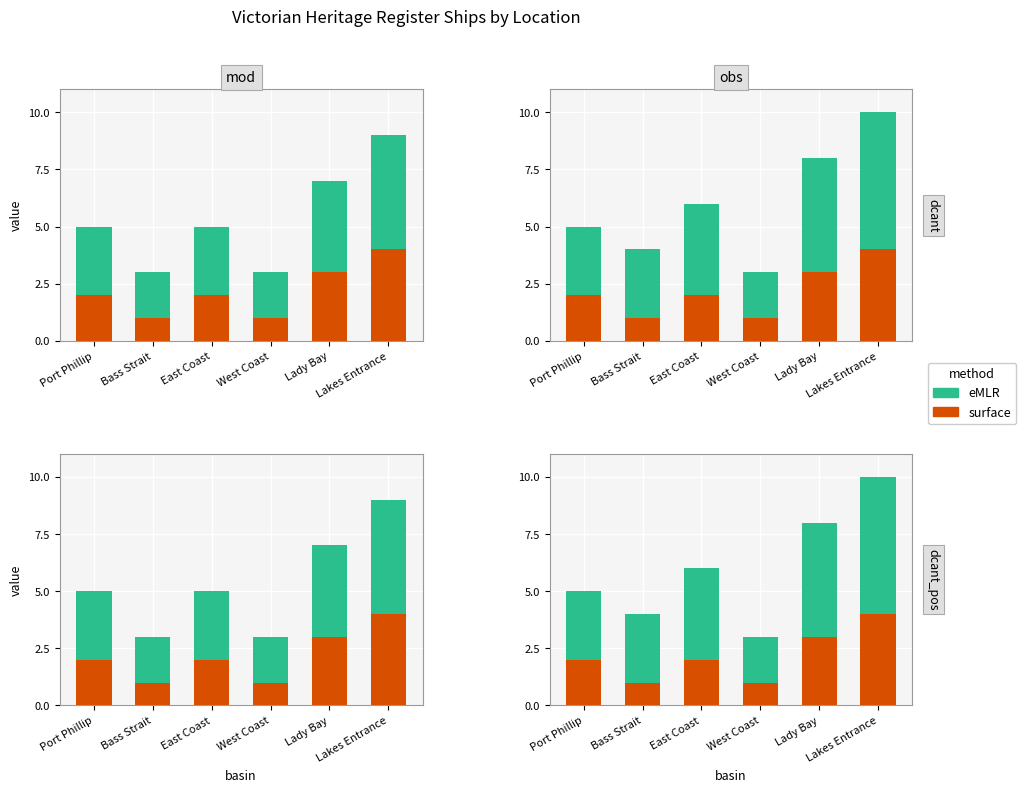

Is it true that eMLR equals 3 at Bass Strait?

True